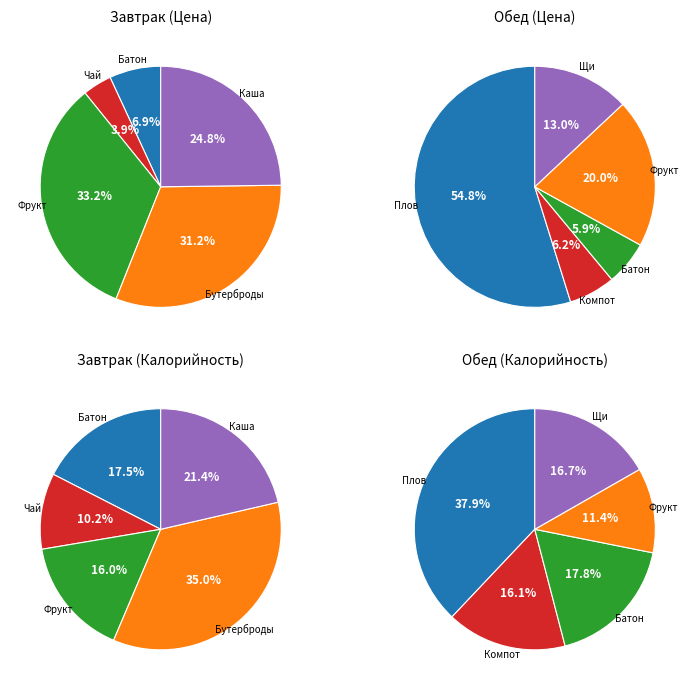

Is 2 the majority of the pie?

No